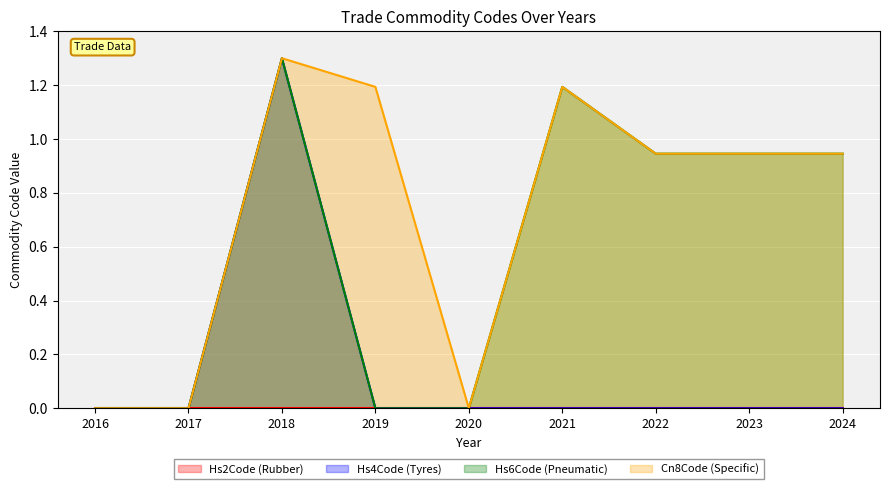

Reading left to right, what are all the values shown in this chart?

Hs4Code (Tyres): 0.0	0.0	1.3	0.0	0.0	0.0	0.0	0.0	0.0
Hs6Code (Pneumatic): 0.0	0.0	1.3	0.0	0.0	1.2	0.9	0.9	0.9
Cn8Code (Specific): 0.0	0.0	1.3	1.2	0.0	1.2	0.9	0.9	0.9